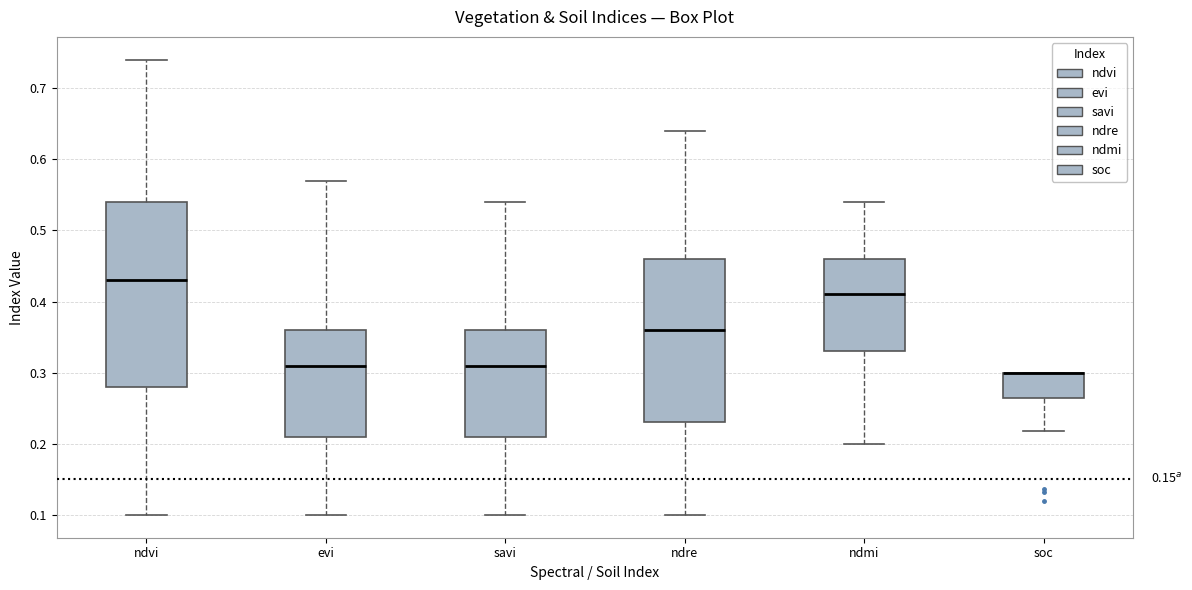

Comparing the boxes themselves (not the whiskers), which one is the tallest?

ndvi